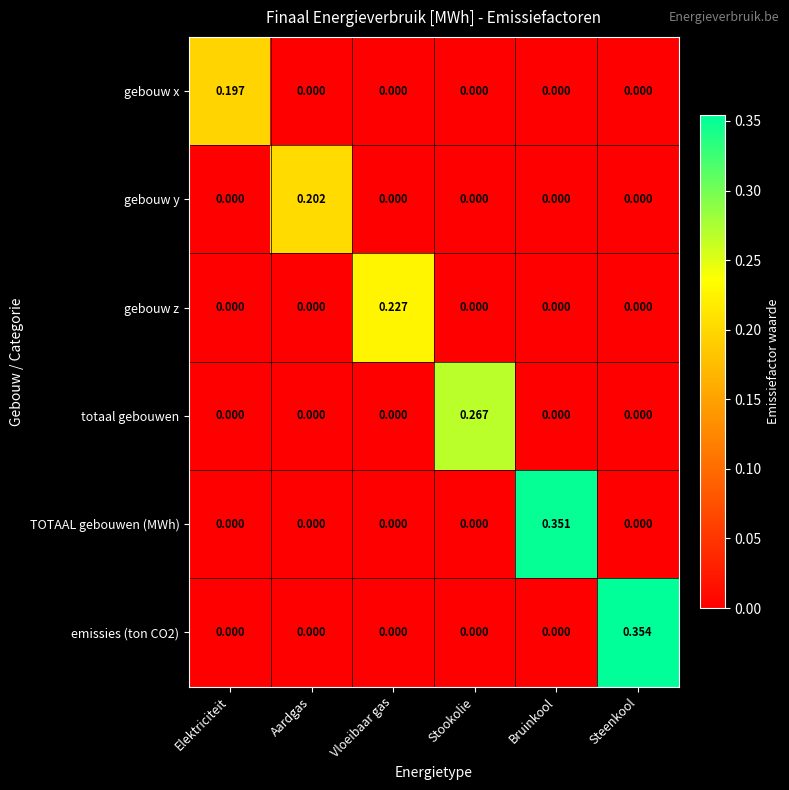

Between Elektriciteit and Vloeibaar gas, which series saw the biggest shift?

gebouw z